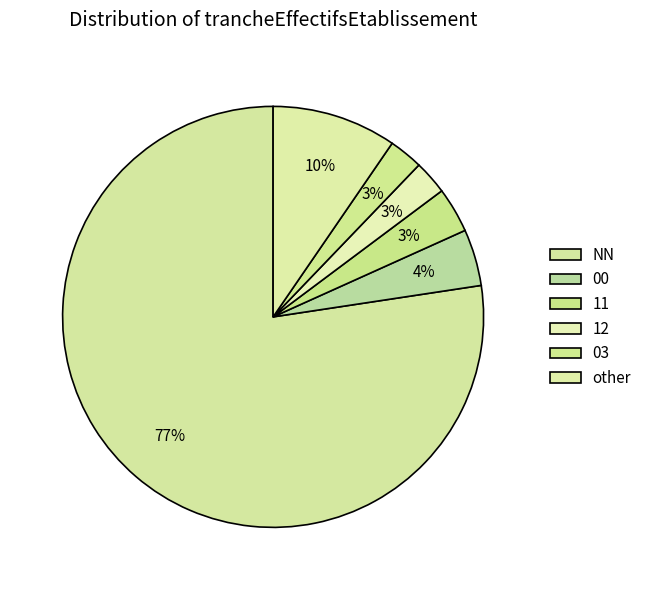

Approximately how many times larger is the value at NN compared to 11?

22.2